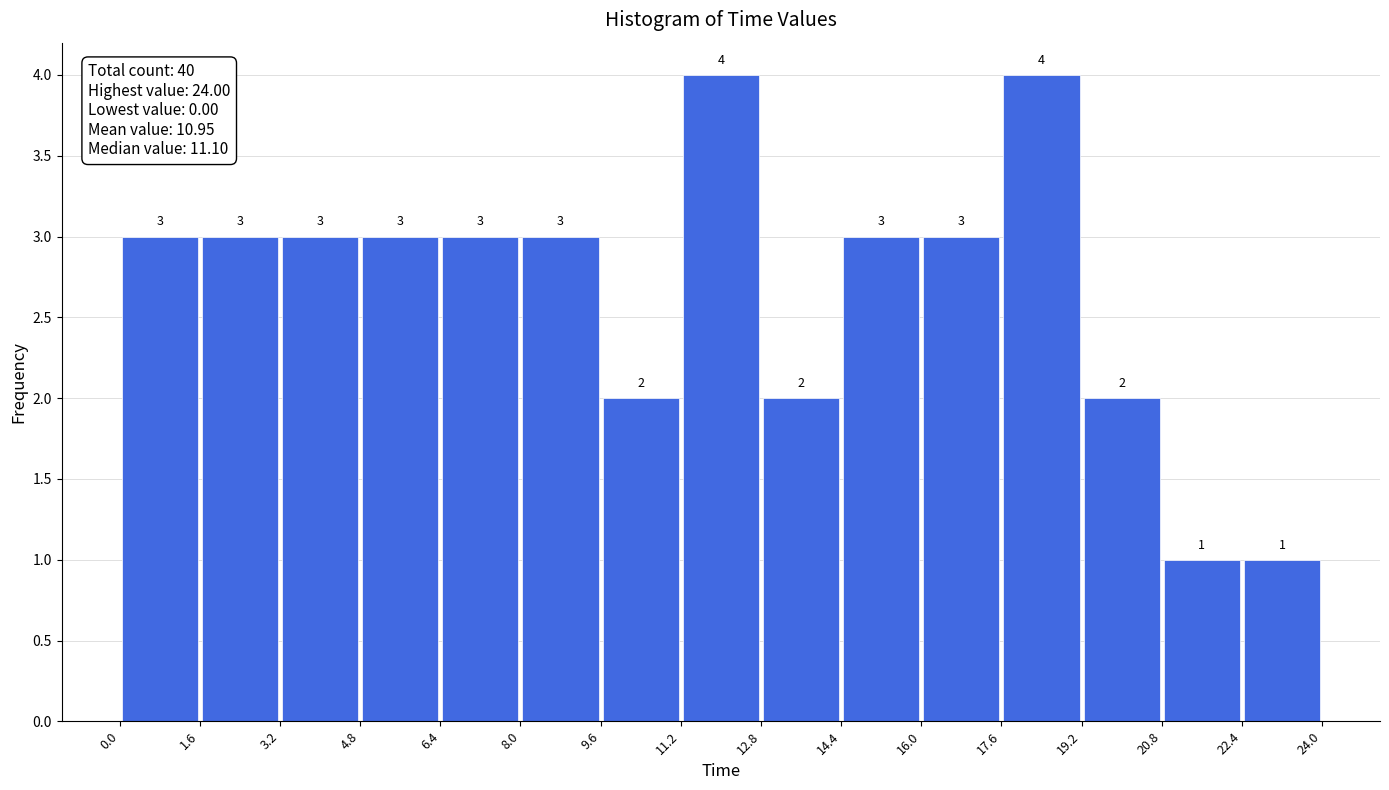

How tall is the bar that spans 17.6 to 19.2 on the x-axis?

4